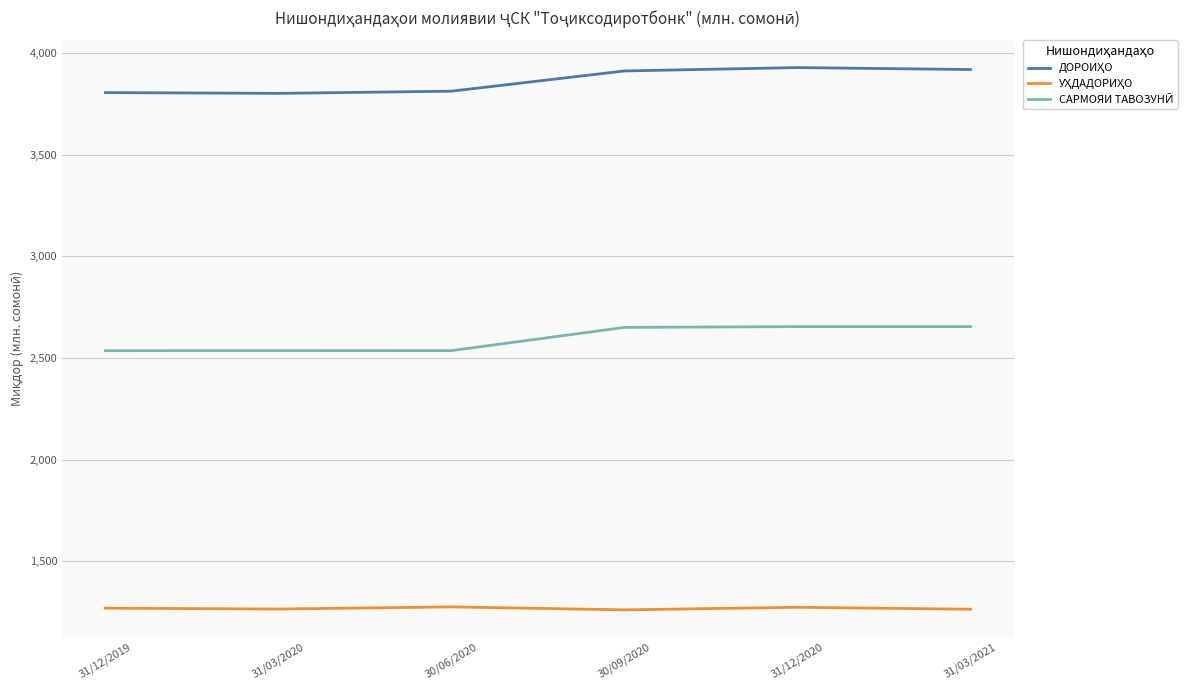

What is the spread (max minus min) of values at 31/03/2021?

2654.6